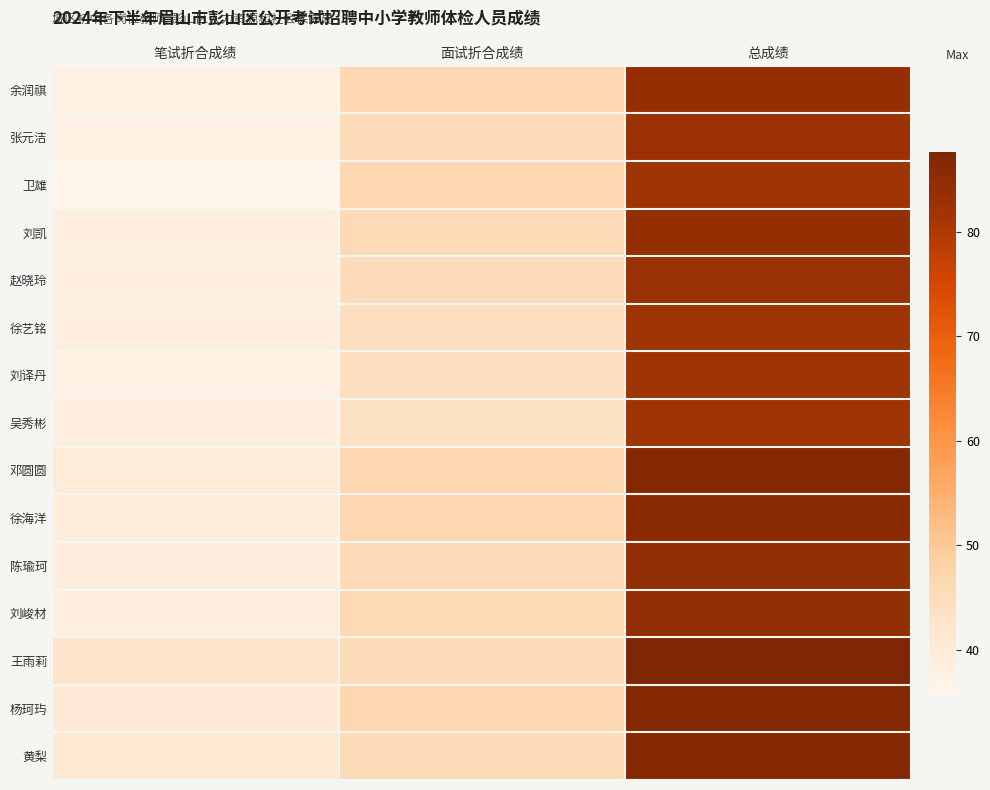

Between 笔试折合成绩 and 总成绩, which series saw the biggest shift?

卫雄